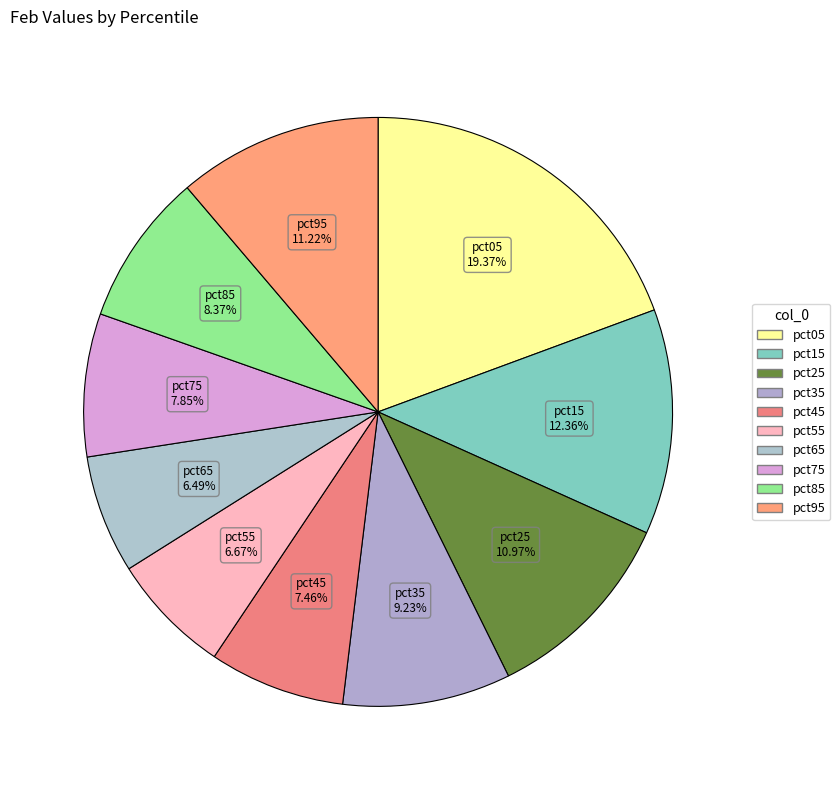

Is it true that pct75 is 1% of the pie?

False